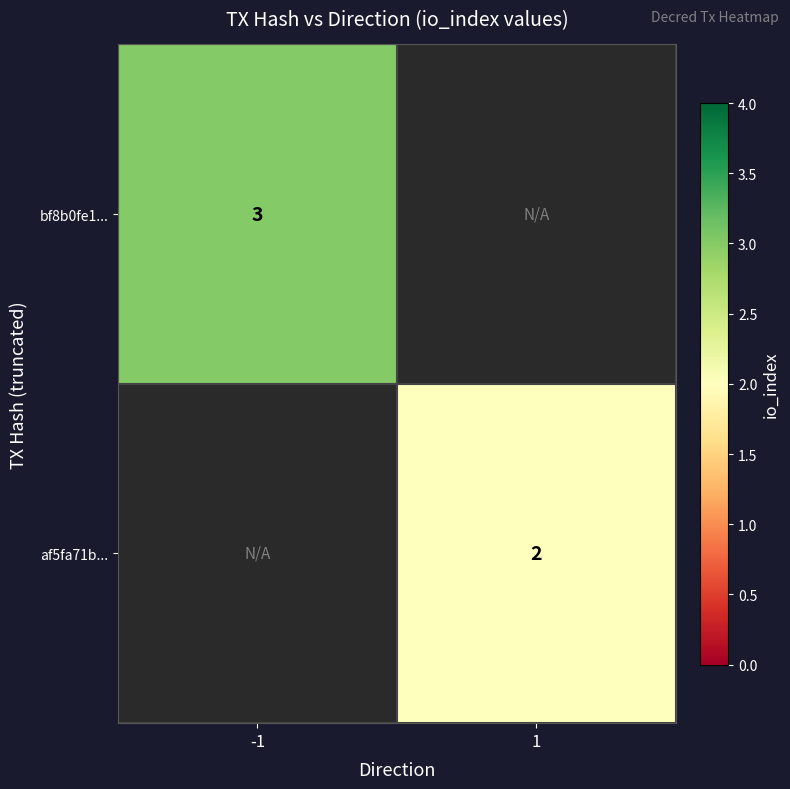

The value of af5fa71b... at 1 is 3.5. True or false?

False